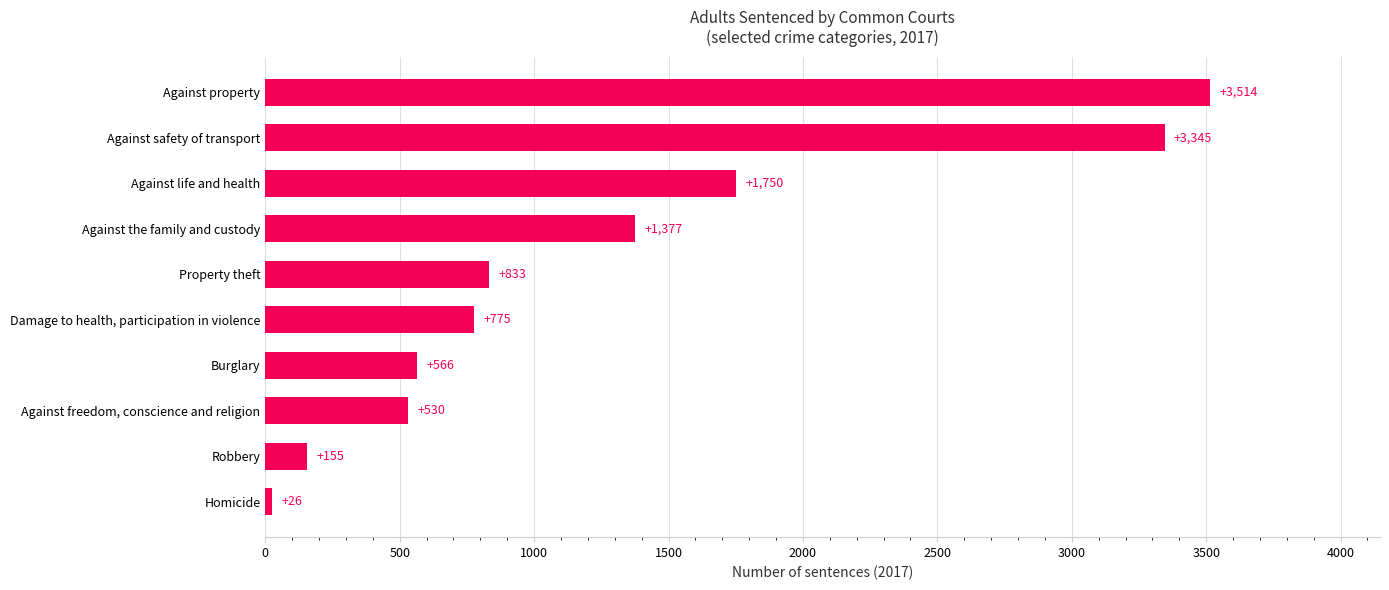

Between Property theft and Against safety of transport, which is larger?

Against safety of transport